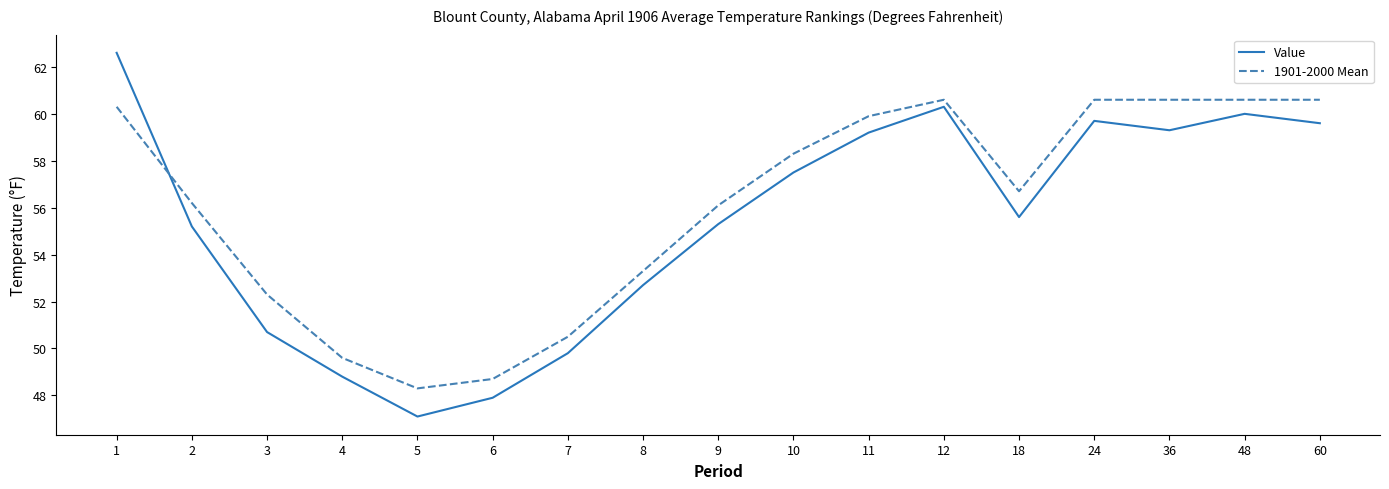

Between 6 and 7, which series saw the biggest shift?

Value